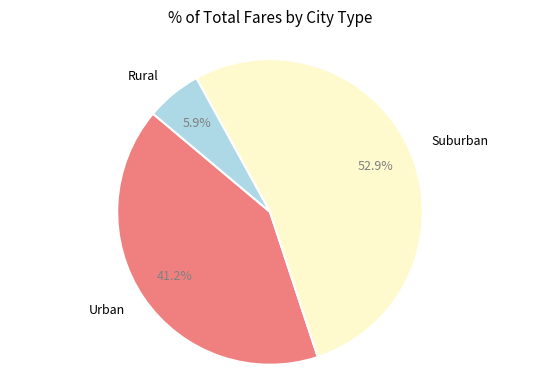

Is there any slice that represents more than half of the pie?

Yes